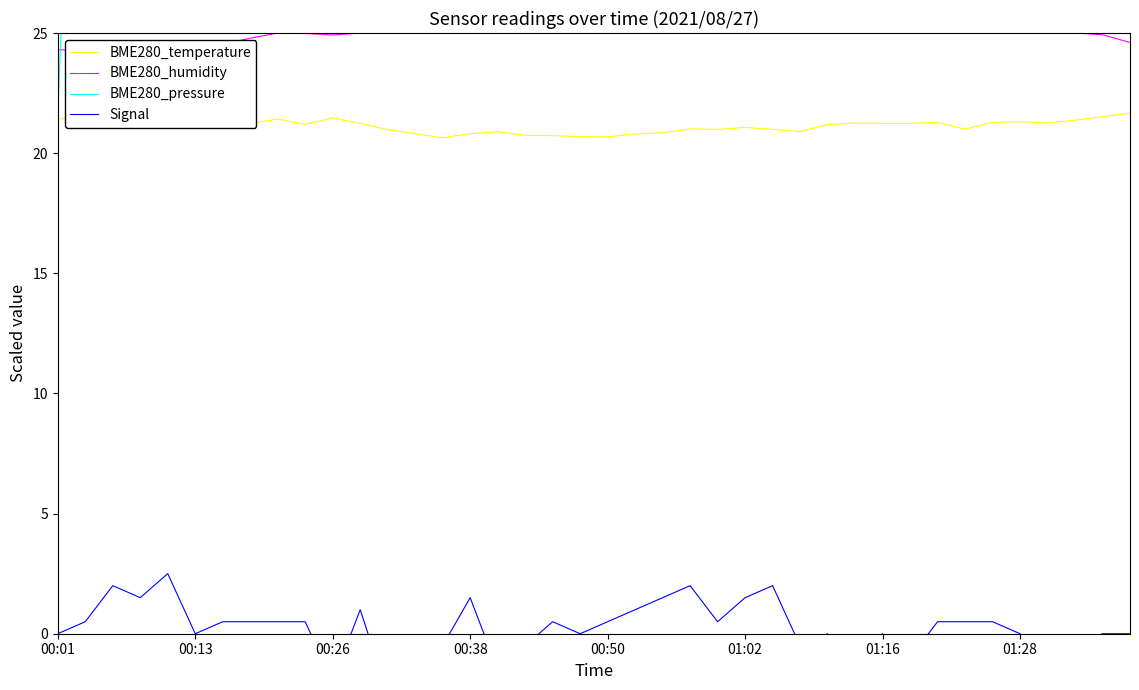

What is the sum of all BME280_pressure values?

1883.1